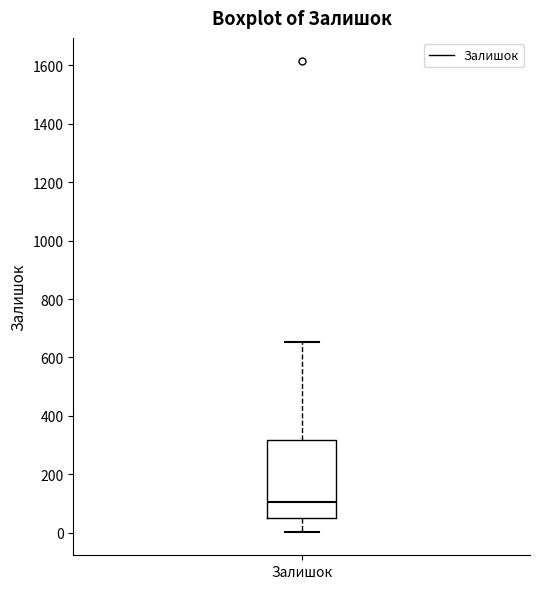

Transcribe this box plot: give where the median line is, the range the box spans, and where the two whiskers end, as read against the y-axis. The values are not printed on the chart, so give them approximately, as read against the axis.

median 100, box 60 to 320, whiskers 0 to 660